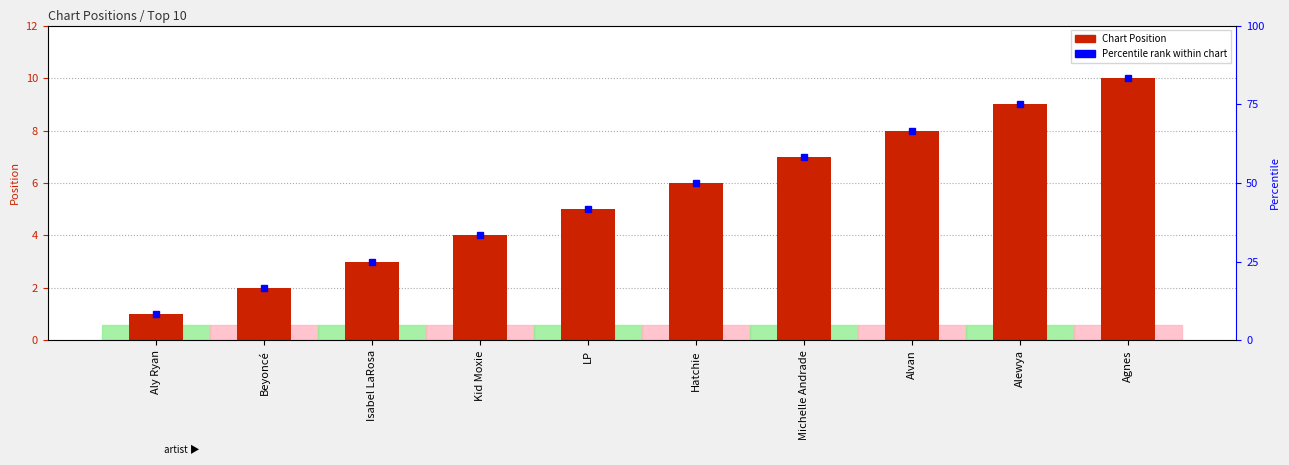

Does the chart contain stacked bars?

No